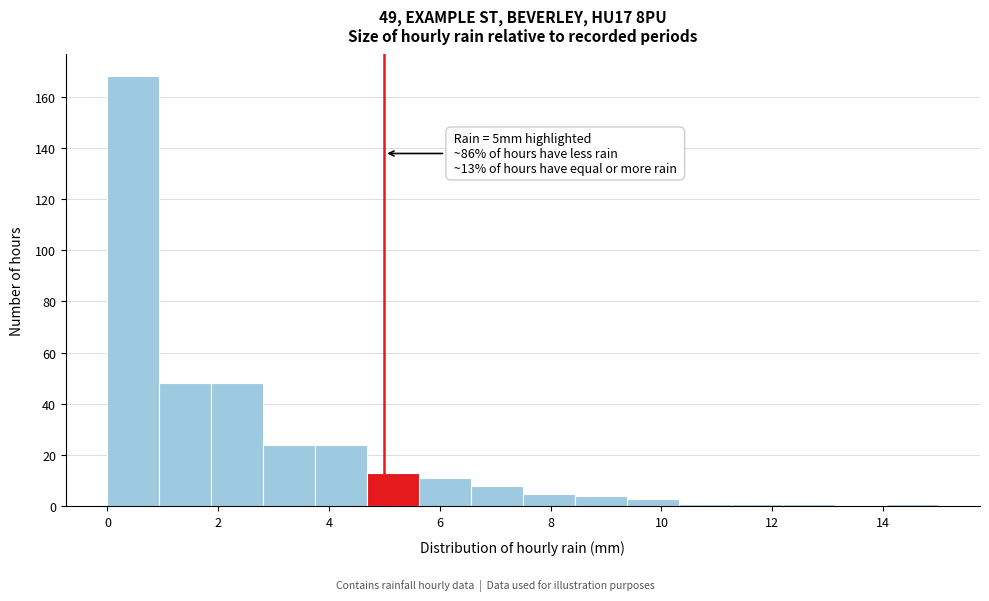

Over which range of the x-axis is the bar tallest?

0.0 to 1.0